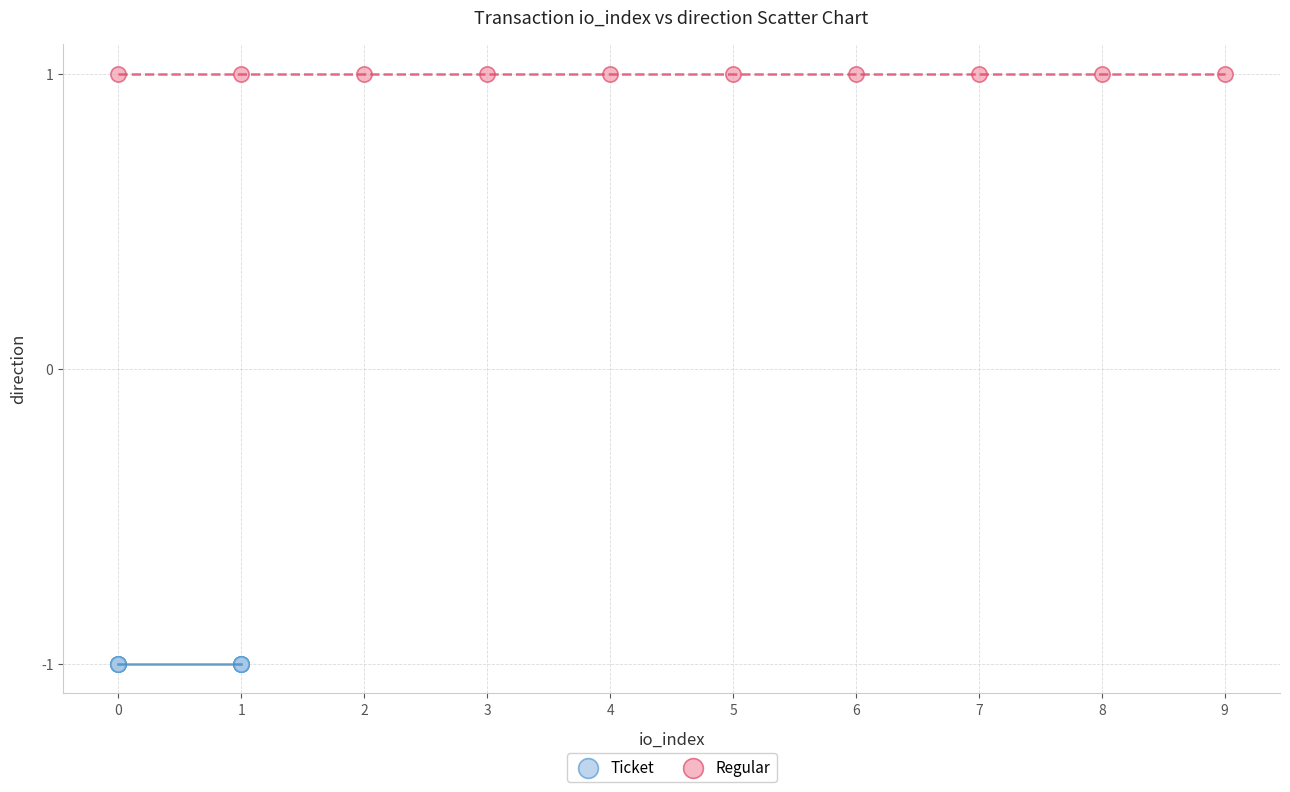

Which series contains the highest Y value?

Regular